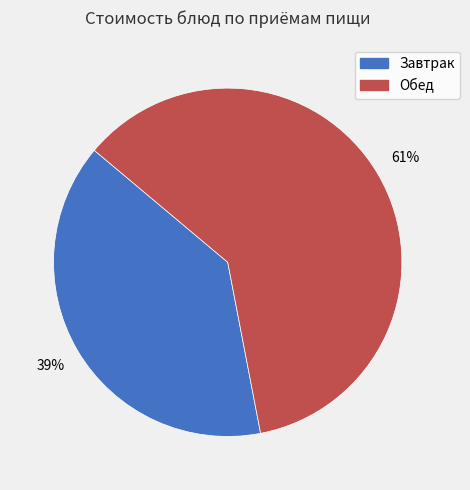

Is there any slice that represents more than half of the pie?

Yes